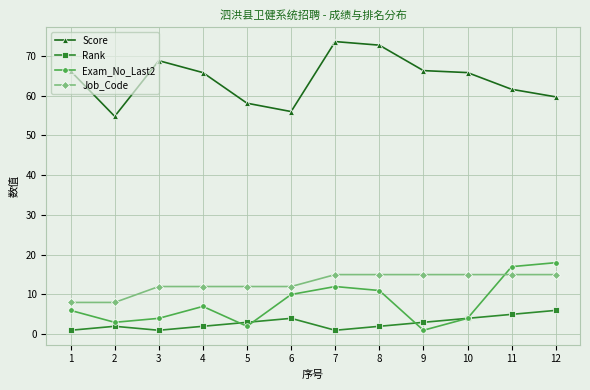

What is the lowest value of the Exam_No_Last2 series?

1.0